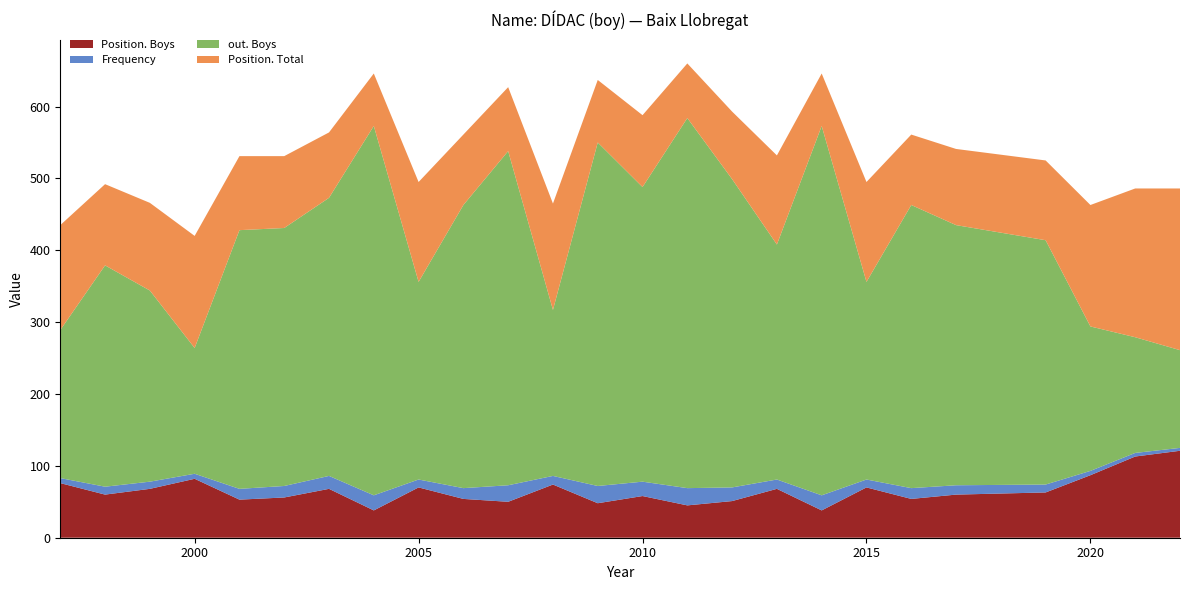

Reading right to left, what are all the values shown in this chart?

Position. Boys: 121	113	87	63	60	54	70	38	68	51	45	58	48	74	50	54	70	38	68	56	53	82	68	60	76
Frequency: 4	5	6	11	13	15	11	21	13	19	24	20	24	12	23	15	11	21	18	16	15	7	10	11	7
out. Boys: 136	161	201	340	362	394	275	514	327	429	515	410	478	231	465	394	275	514	387	359	360	175	266	308	206
Position. Total: 225	207	169	111	106	98	139	73	124	94	76	100	87	148	89	98	139	73	91	100	103	156	122	113	146